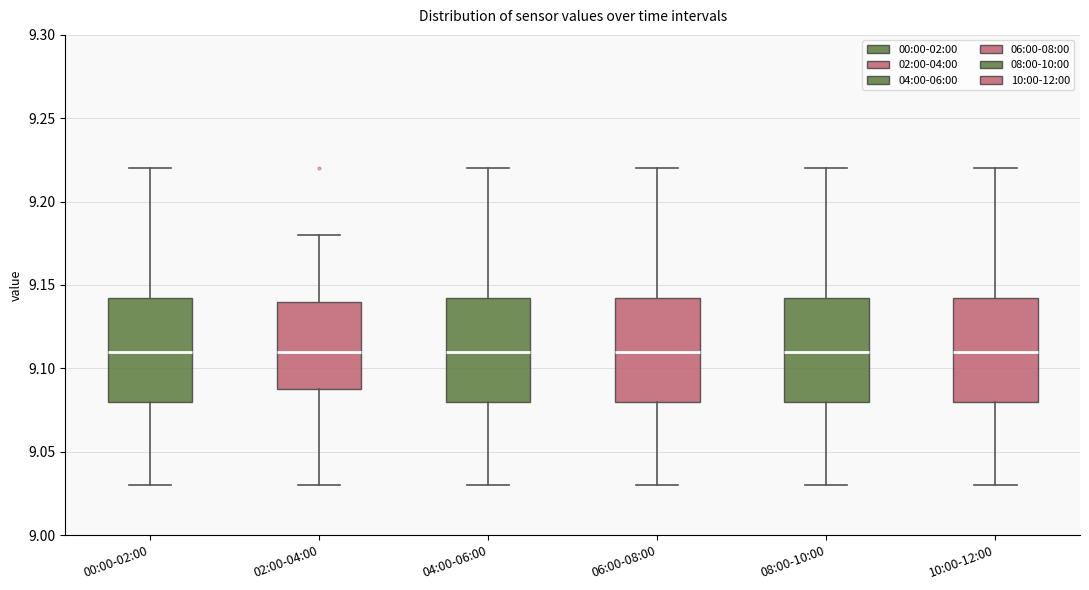

Where is the lower edge of the box for 08:00-10:00 on the y-axis? The values are not printed on the chart, so give them approximately, as read against the axis.

9.080